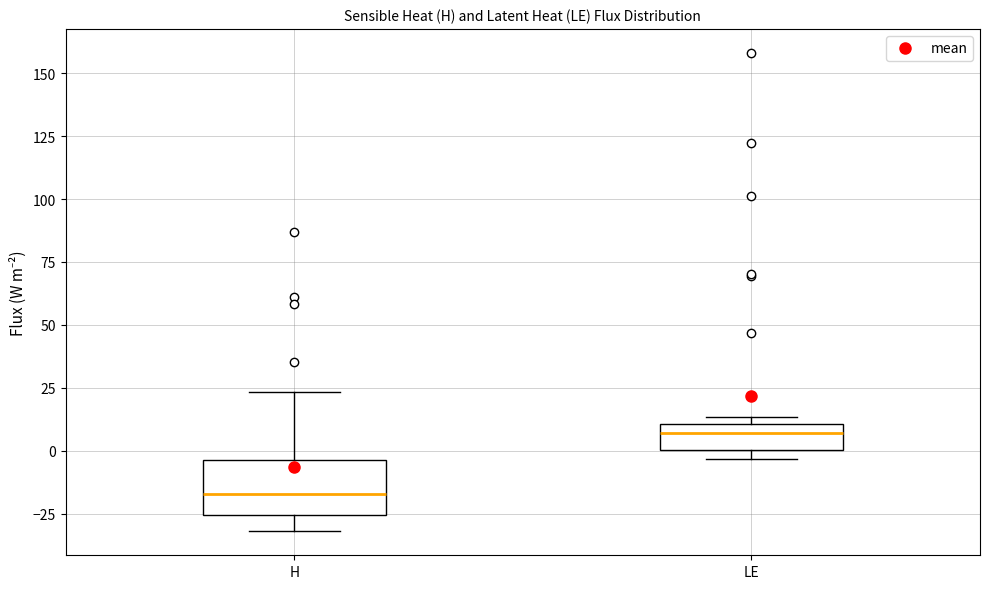

Reading left to right, read every box against the y-axis: the position of its median line, the range the box covers, and the ends of its whiskers. The values are not printed on the chart, so give them approximately, as read against the axis.

H: median -15, box -25 to -5, whiskers -30 to 25
LE: median 5, box 0 to 10, whiskers -5 to 15